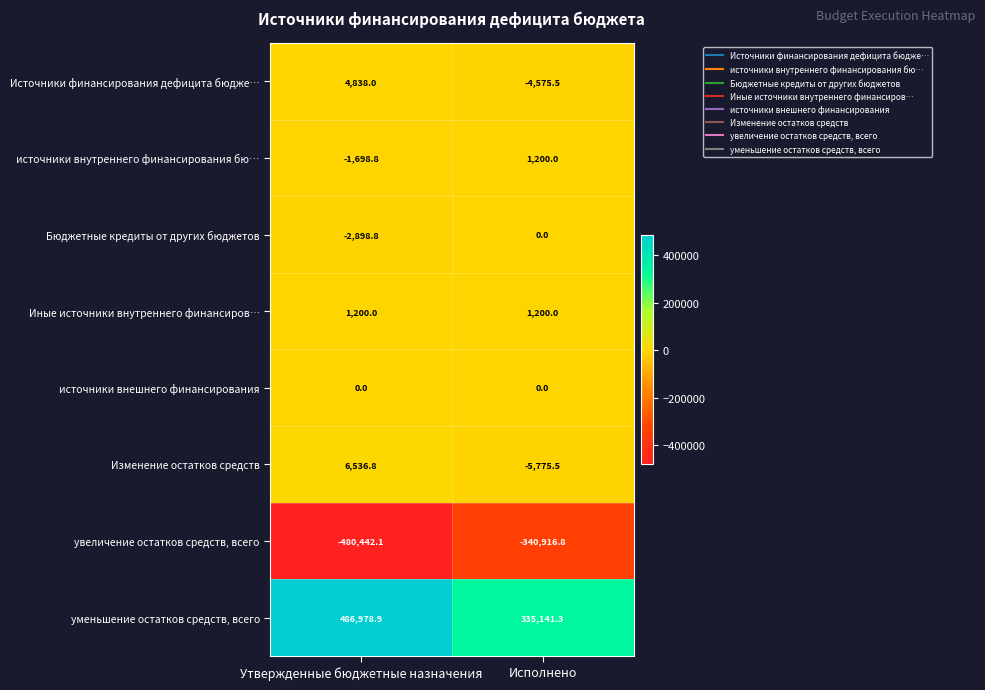

How many categories are shown in the chart?

2